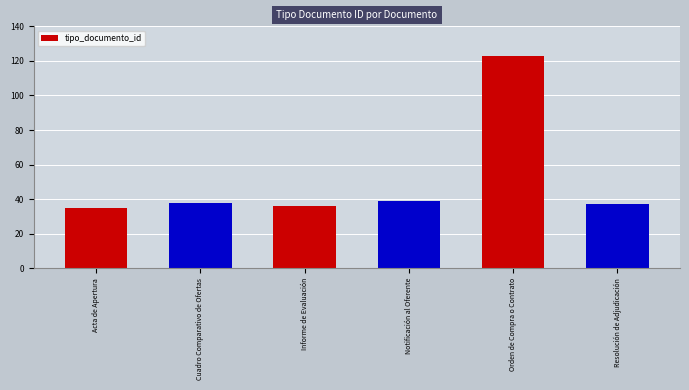

How many distinct data groups are displayed?

1